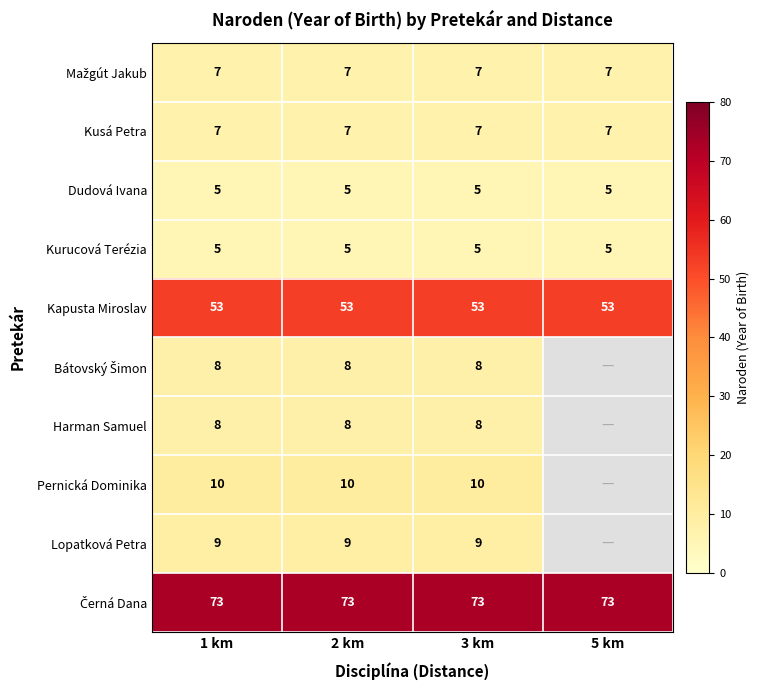

True or false: Kapusta Miroslav has a value of 78 at 2 km.

False